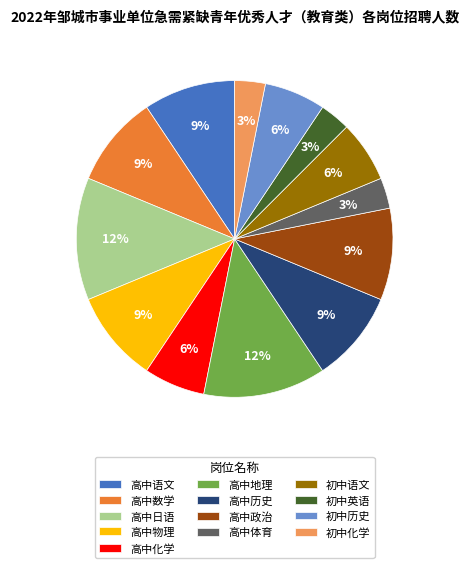

To the nearest percent, what is the difference between the largest and smallest slice percentages?

9%